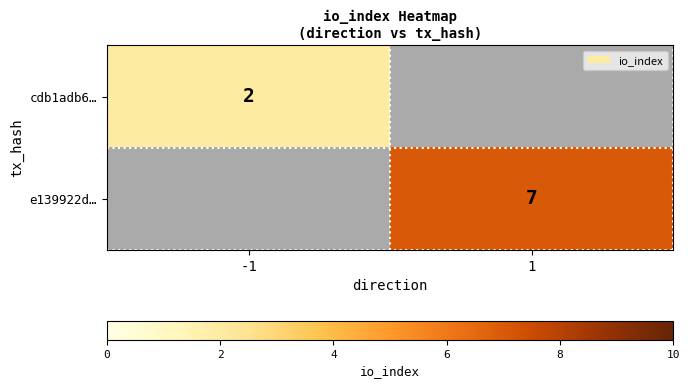

Is the value of e139922d… at 1 greater than the value of cdb1adb6… at -1?

Yes